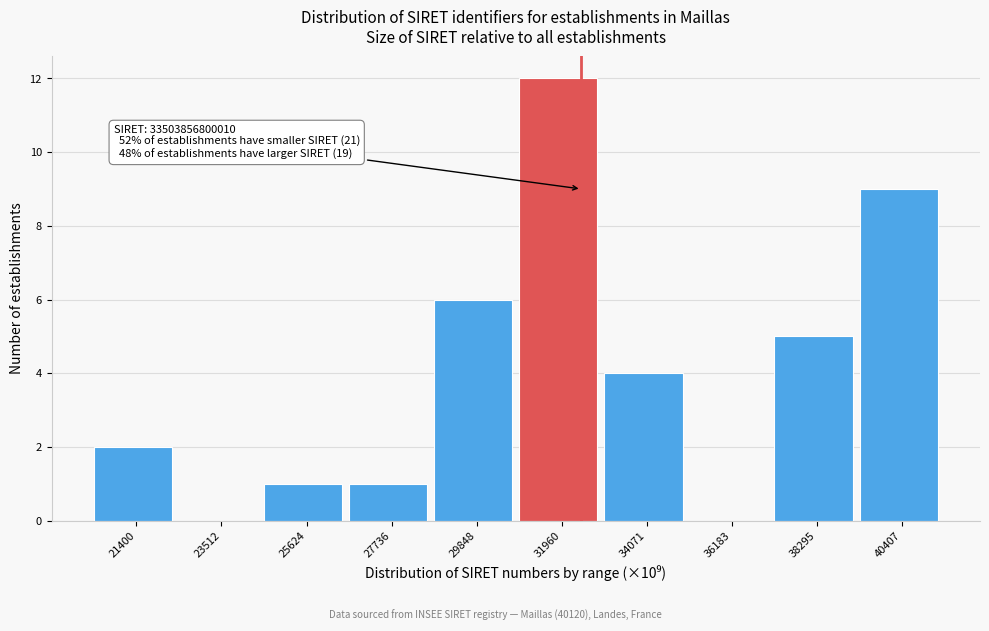

Reading left to right, extract all data points from this chart.

21400=2	23512=0	25624=1	27736=1	29848=6	31960=12	34071=4	36183=0	38295=5	40407=9